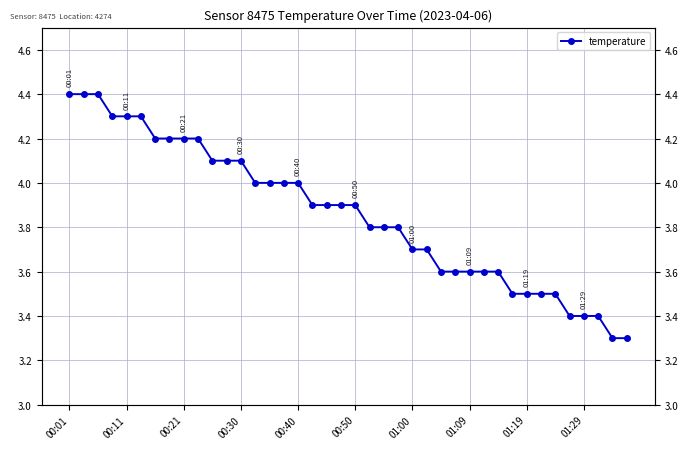

What is the change in value from 13 to 35?

-0.6